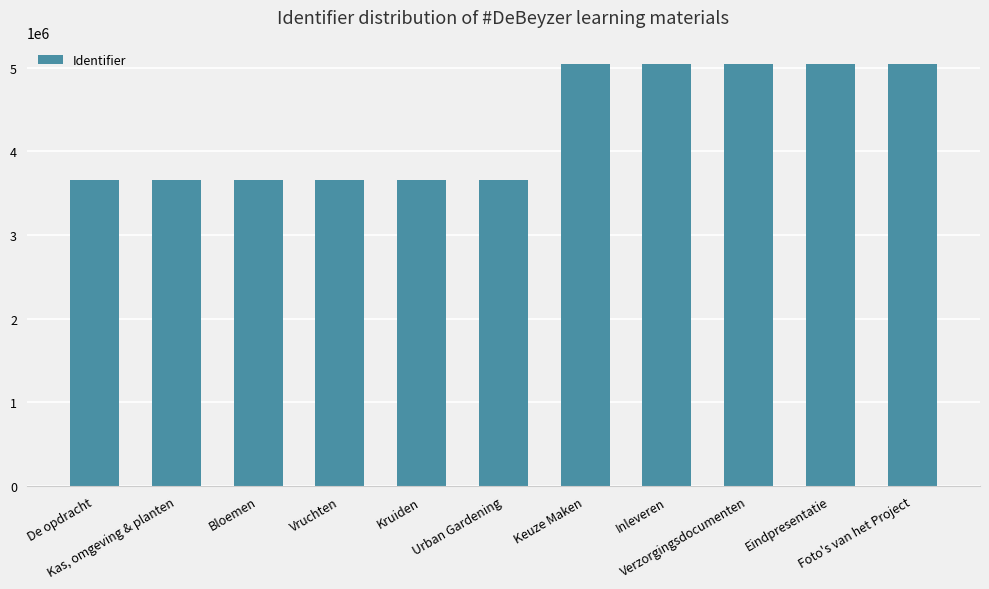

Rank the categories by value from lowest to highest.

Kas, omgeving & planten, De opdracht, Bloemen, Vruchten, Kruiden, Urban Gardening, Keuze Maken, Inleveren, Verzorgingsdocumenten, Eindpresentatie, Foto's van het Project